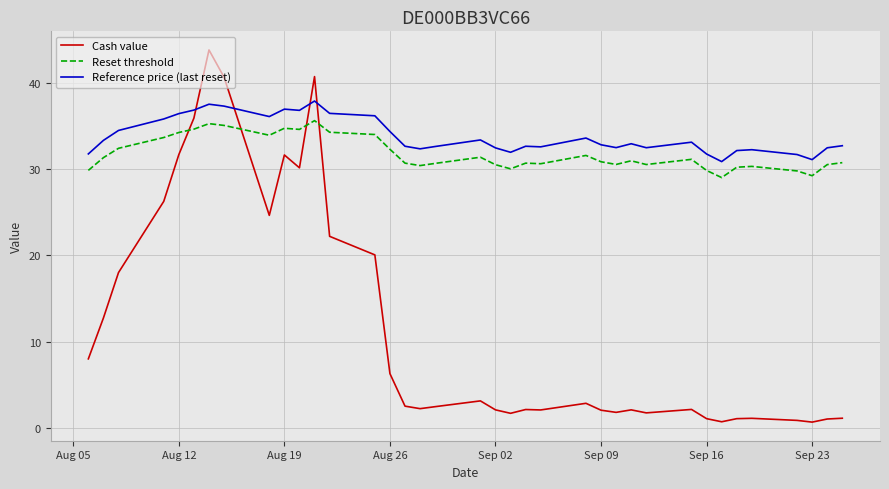

What is the average value of the Reference price (last reset) series?

33.8